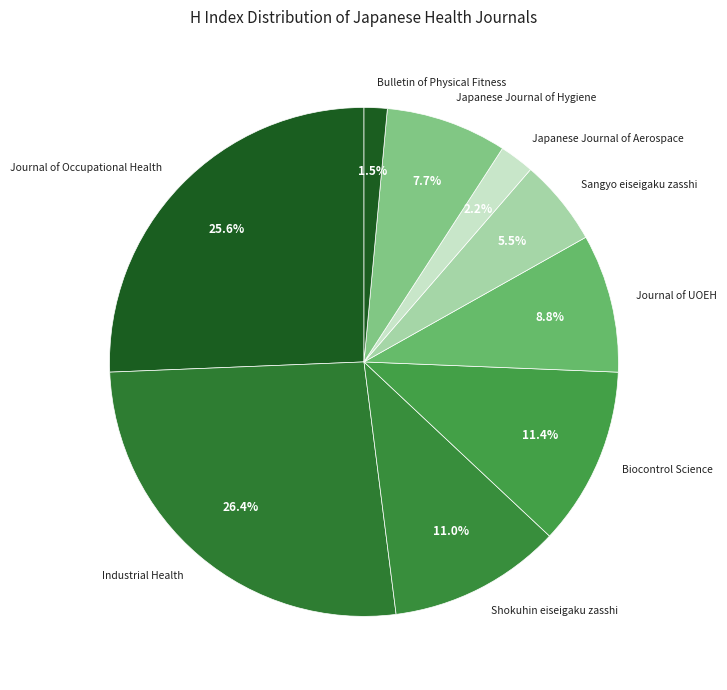

To the nearest percent, what is the combined percentage of Industrial Health and Sangyo eiseigaku zasshi?

32%